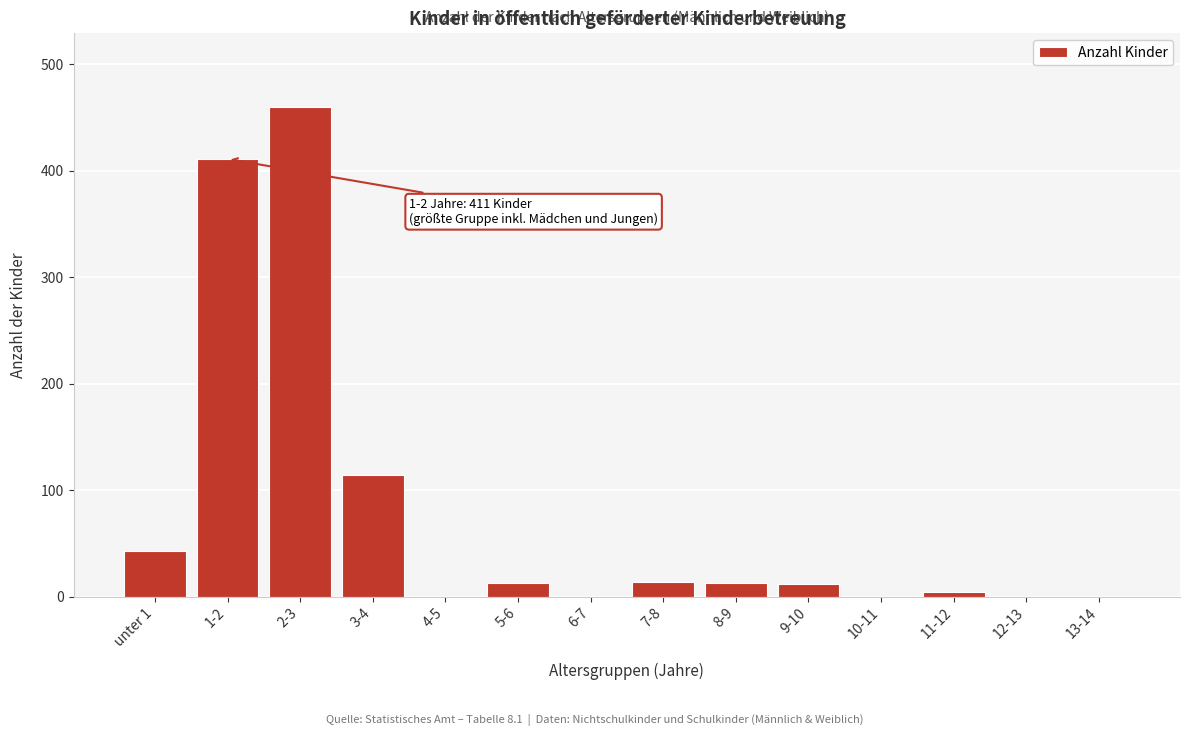

What is the change in value from 8-9 to 13-14?

-13